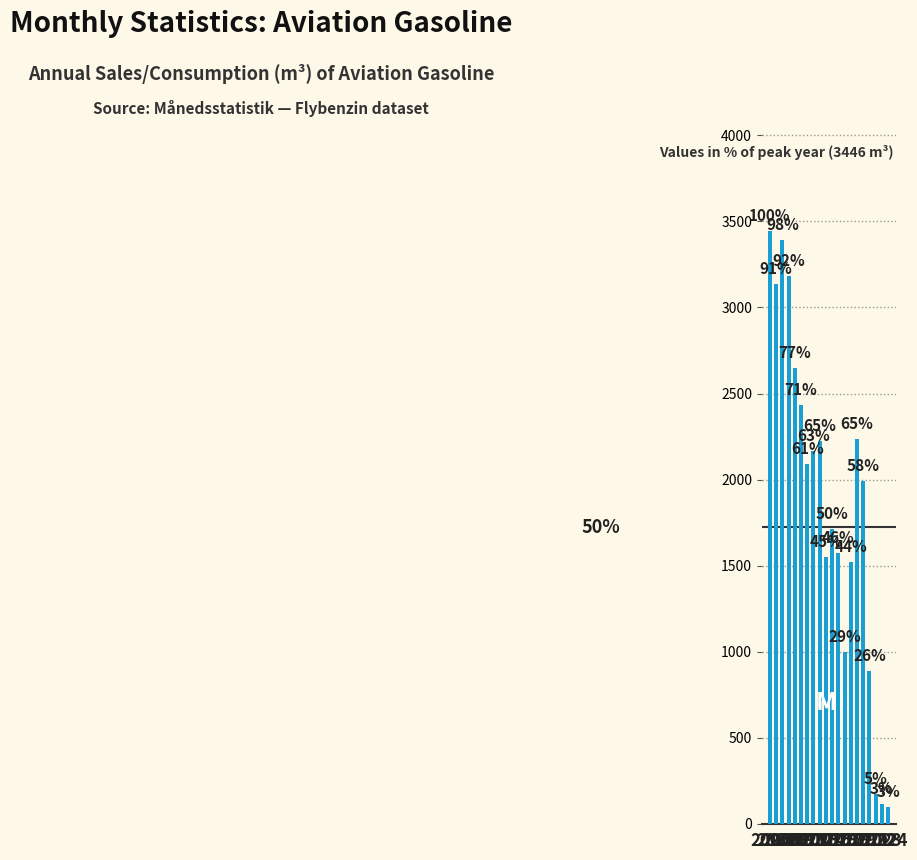

What is the sum of all values?

37562